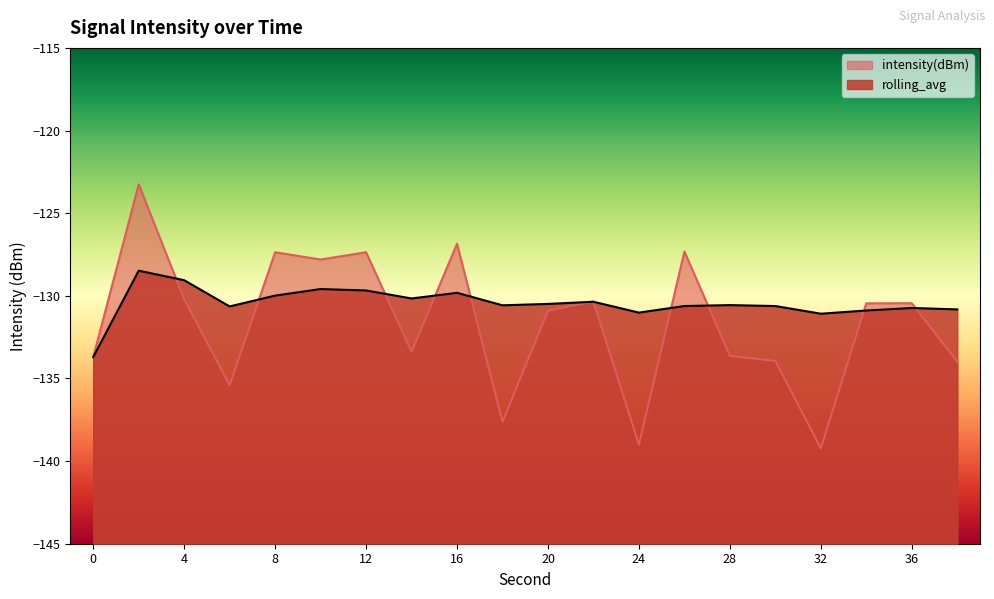

Rank the series by their average value, from highest to lowest.

rolling_avg, intensity(dBm)